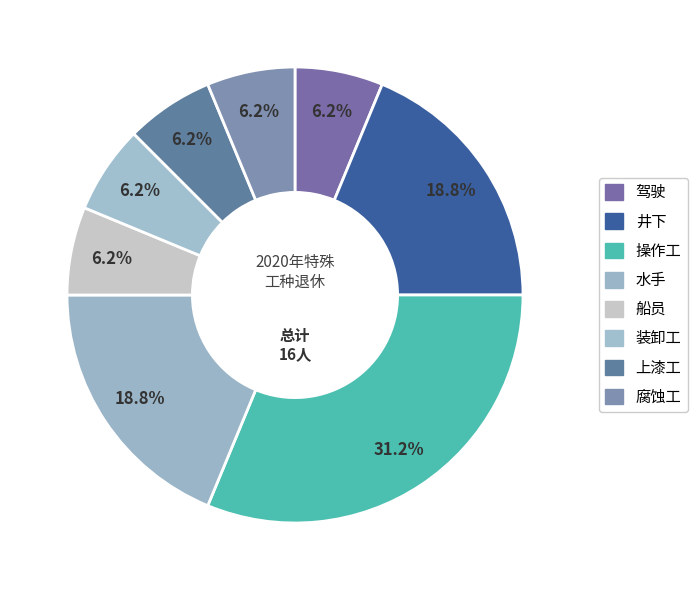

Which category has the biggest portion of the pie?

操作工